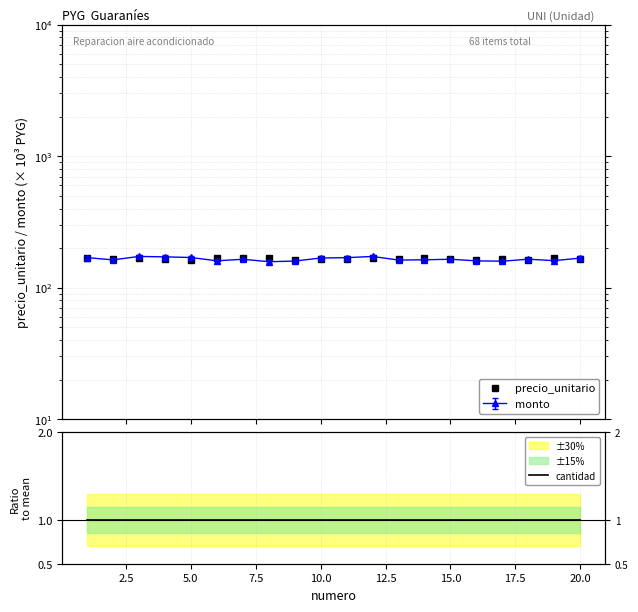

Which series has the largest total across all categories?

precio_unitario